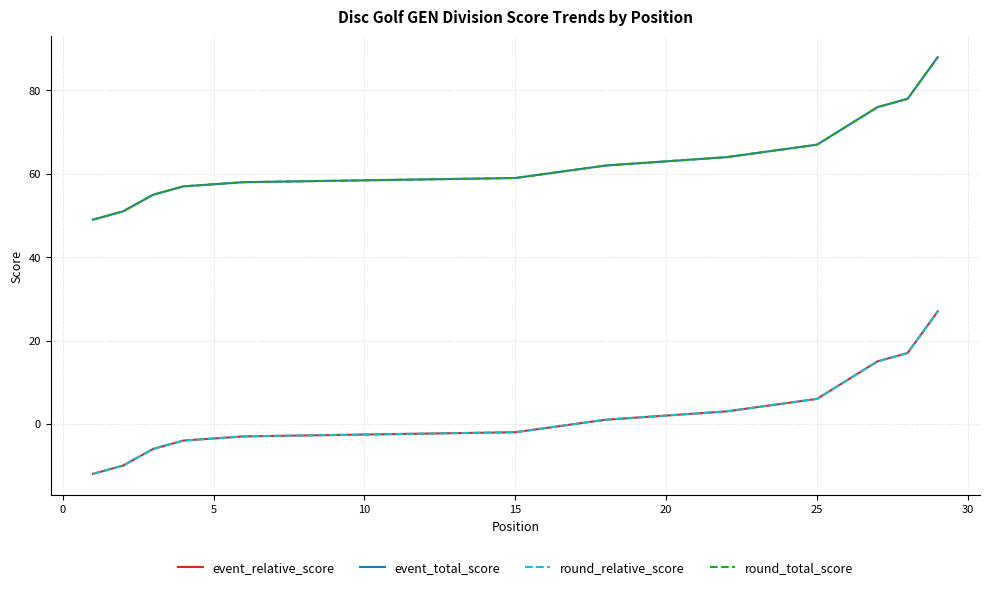

Between 25 and 24, which series saw the biggest shift?

event_relative_score